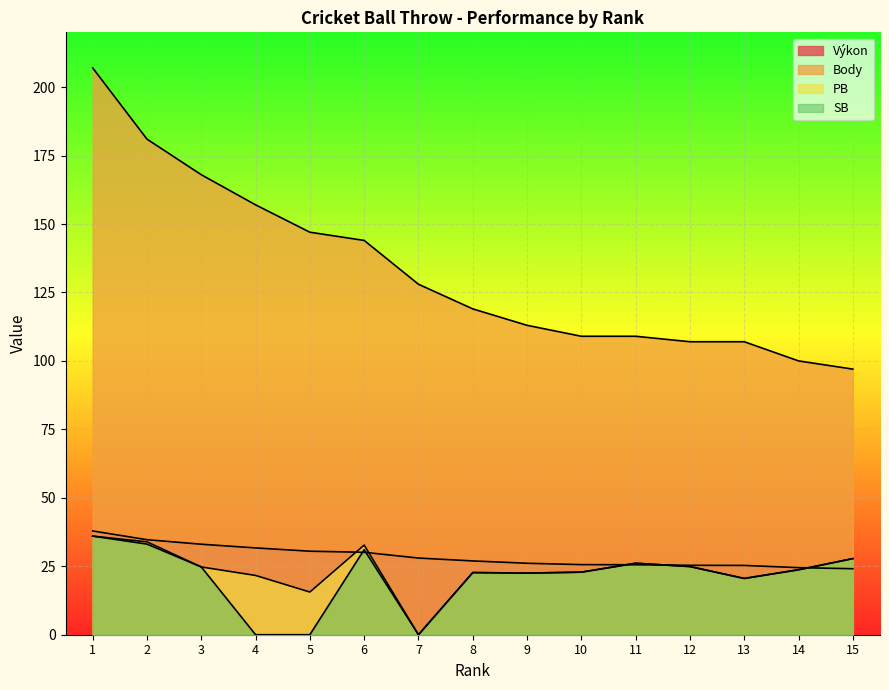

How many series are shown in this chart?

4